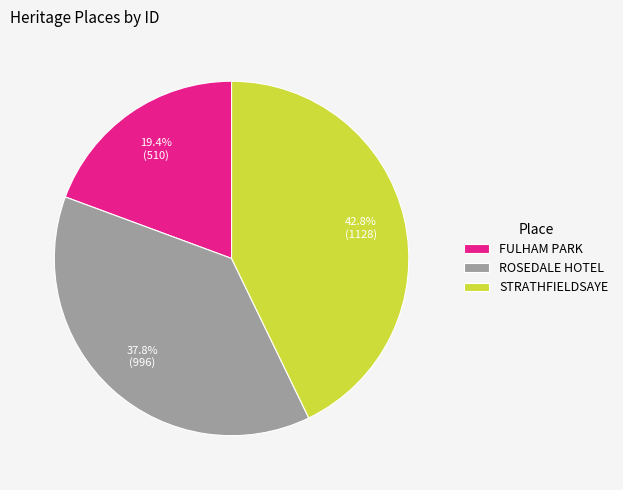

Count the number of slices in the pie.

3